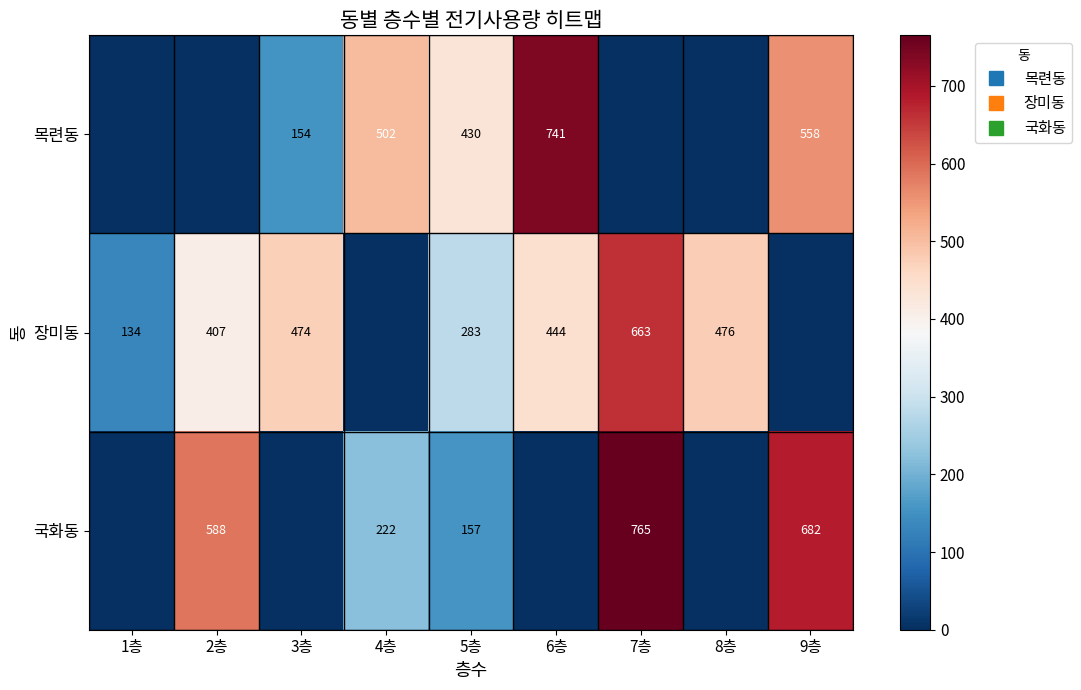

Rank the categories by 목련동 value from lowest to highest.

1층, 2층, 7층, 8층, 3층, 5층, 4층, 9층, 6층